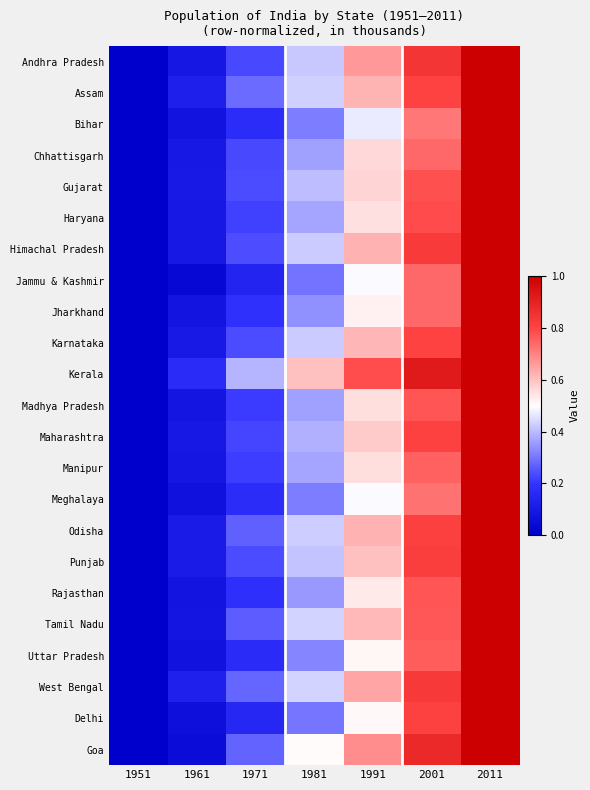

Which series changed the most between 1971 and 1991?

Andhra Pradesh